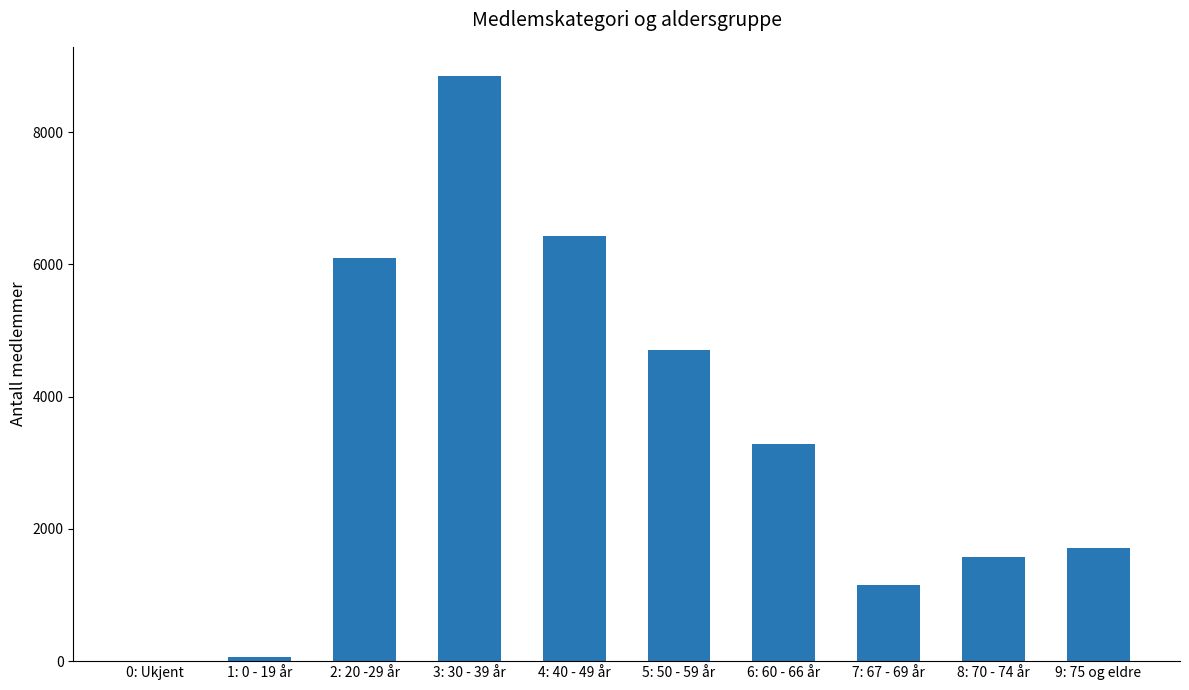

Are the bars grouped side by side (vs. stacked)?

No